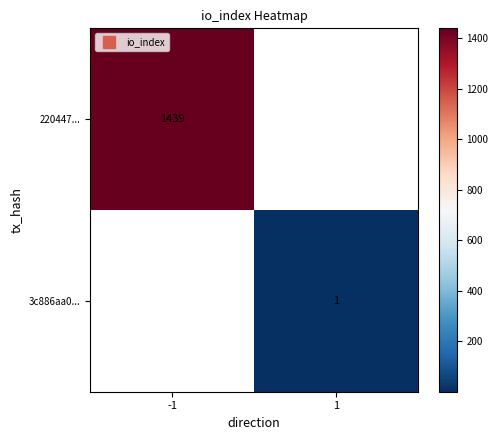

Count the number of data series in this chart.

2